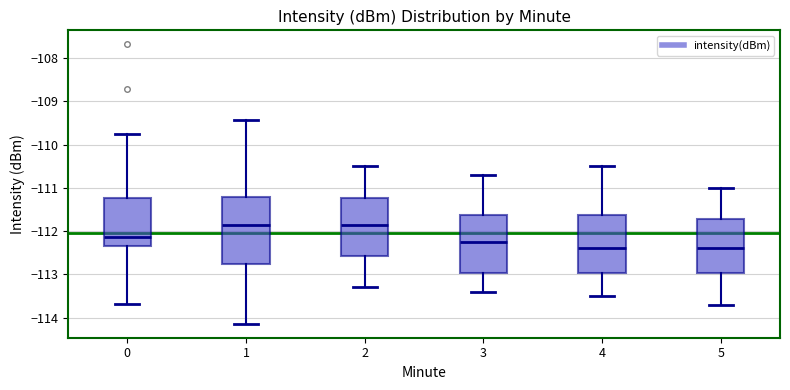

Reading left to right, read every box against the y-axis: the position of its median line, the range the box covers, and the ends of its whiskers. The values are not printed on the chart, so give them approximately, as read against the axis.

0: median -112.1, box -112.3 to -111.2, whiskers -113.7 to -109.8
1: median -111.8, box -112.8 to -111.2, whiskers -114.1 to -109.4
2: median -111.8, box -112.6 to -111.2, whiskers -113.3 to -110.5
3: median -112.2, box -113.0 to -111.6, whiskers -113.4 to -110.7
4: median -112.4, box -113.0 to -111.6, whiskers -113.5 to -110.5
5: median -112.4, box -113.0 to -111.7, whiskers -113.7 to -111.0